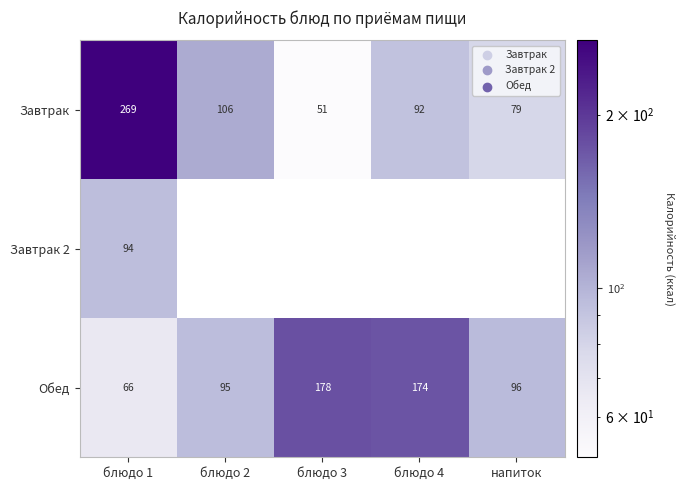

Which series changed the most between блюдо 1 and блюдо 3?

Завтрак